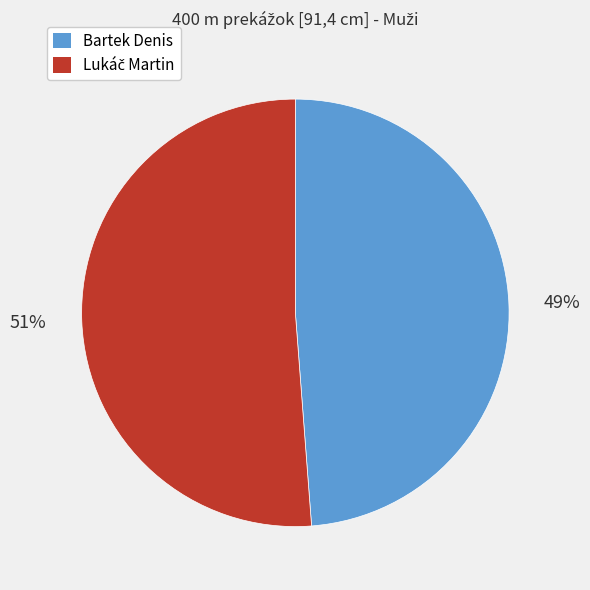

Is it true that Bartek Denis is 49% of the pie?

True